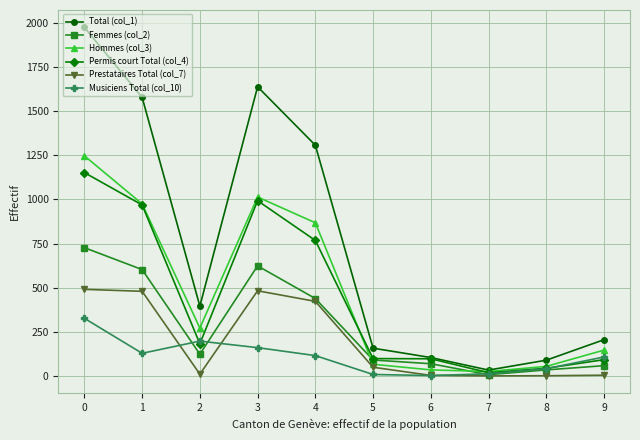

At which category does Femmes (col_2) reach its first local peak?

3